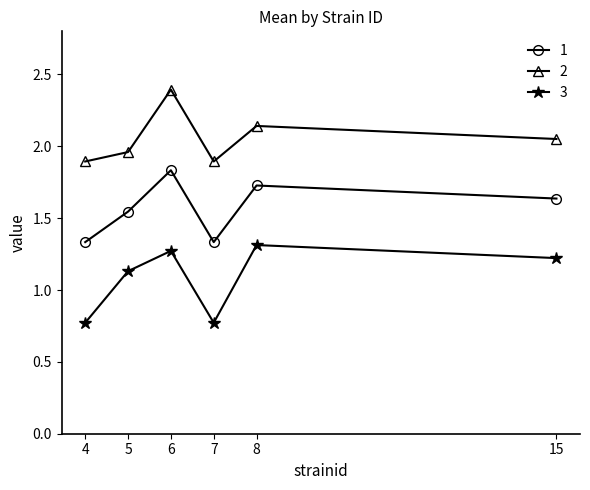

How many lines are shown in the chart?

3